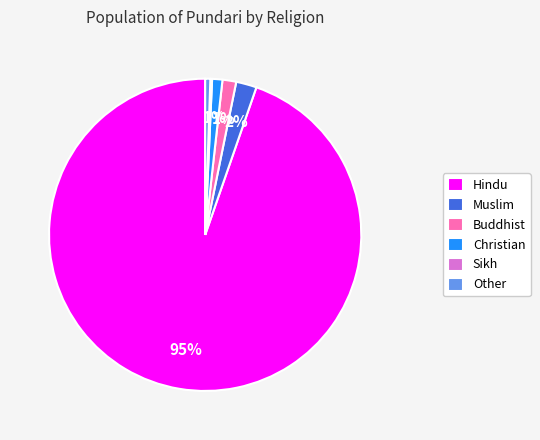

Which has a higher value, Other or Muslim?

Muslim